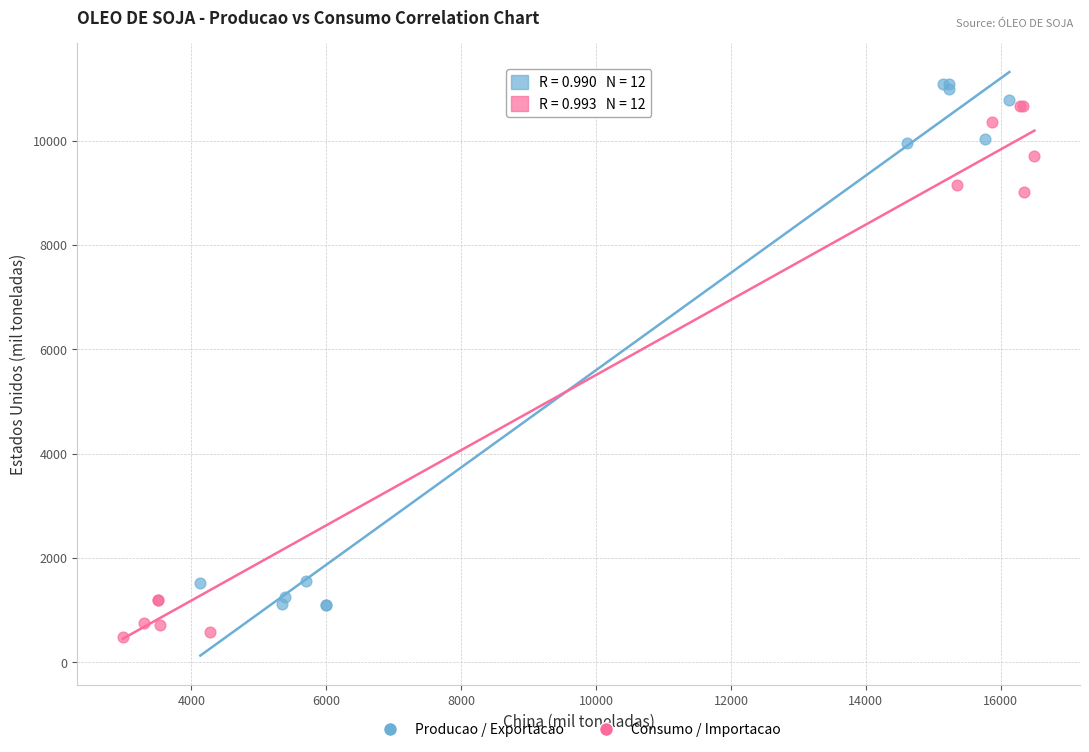

Which series has the largest Y range (max minus min)?

Consumo / Importacao